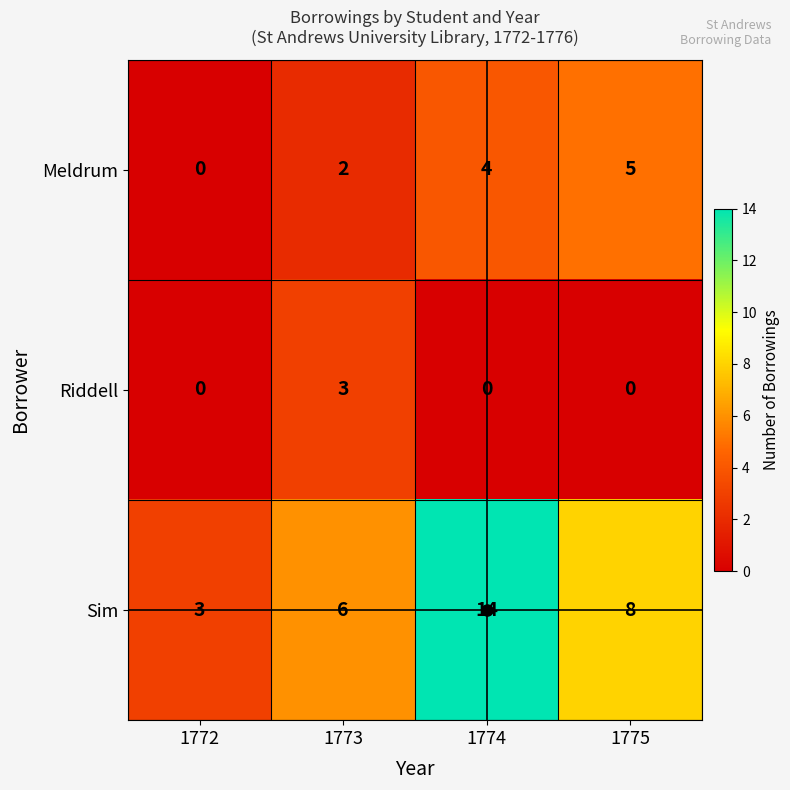

How many Meldrum values are between 2 and 5?

3